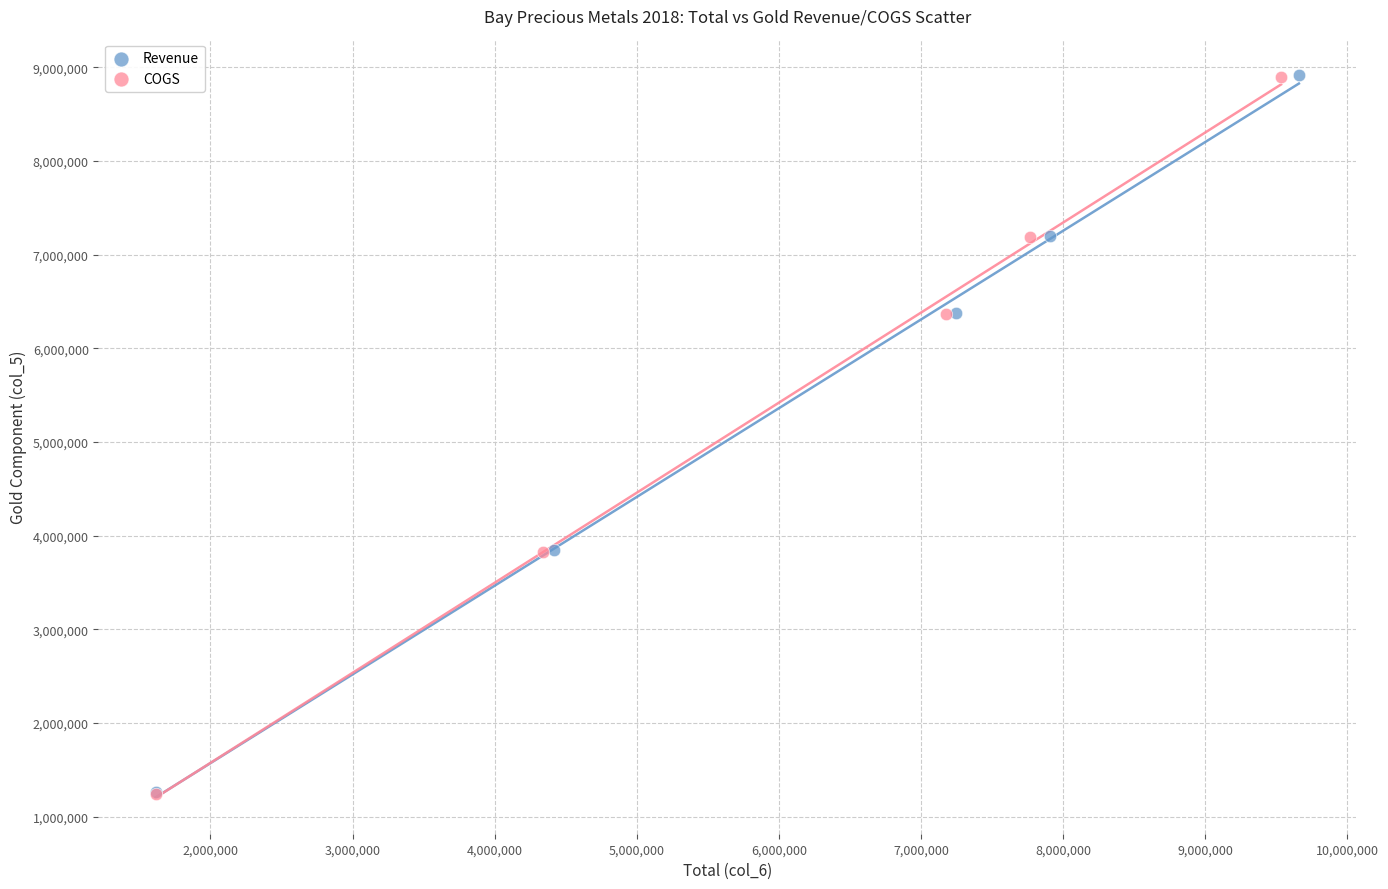

What are all the series names shown in the legend?

Revenue, COGS